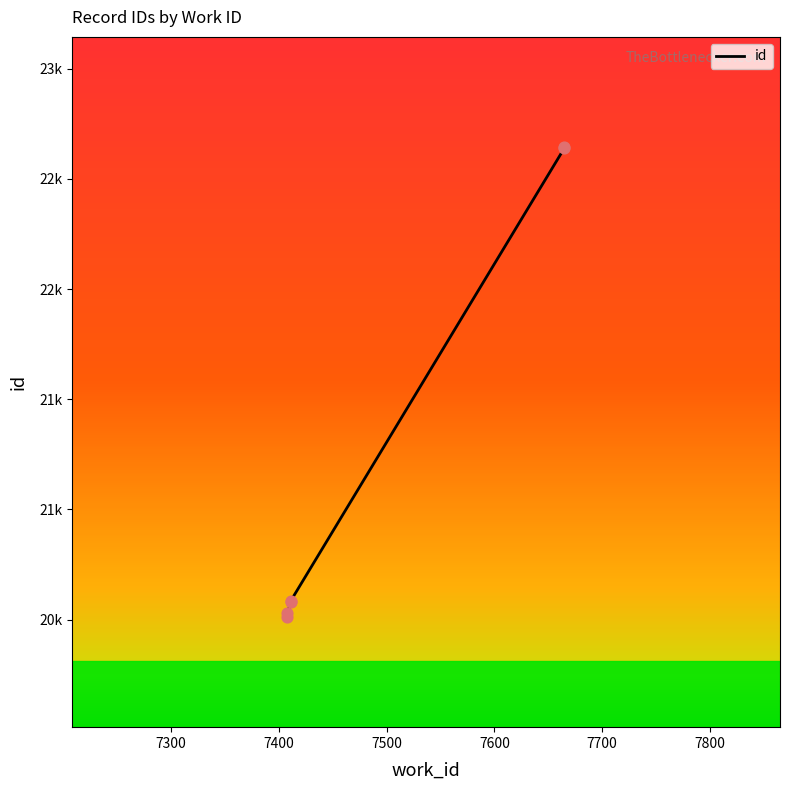

What is the change in value from 7411 to 7665?

+2056